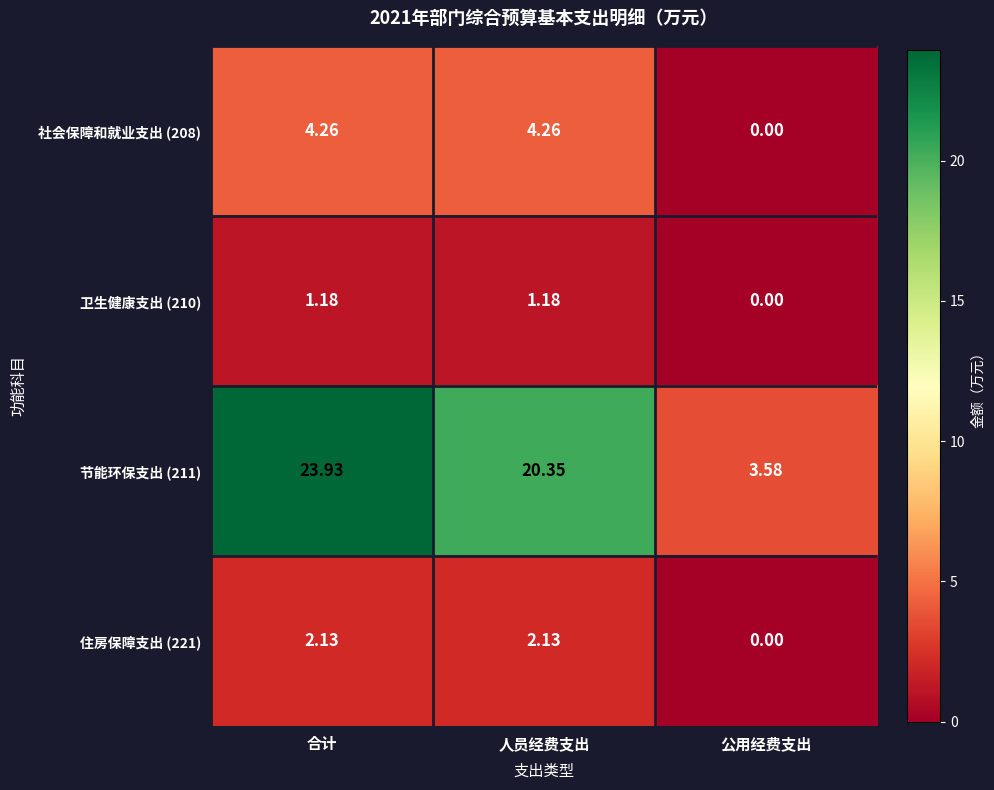

Where does the 节能环保支出 (211) series first go above 20?

合计